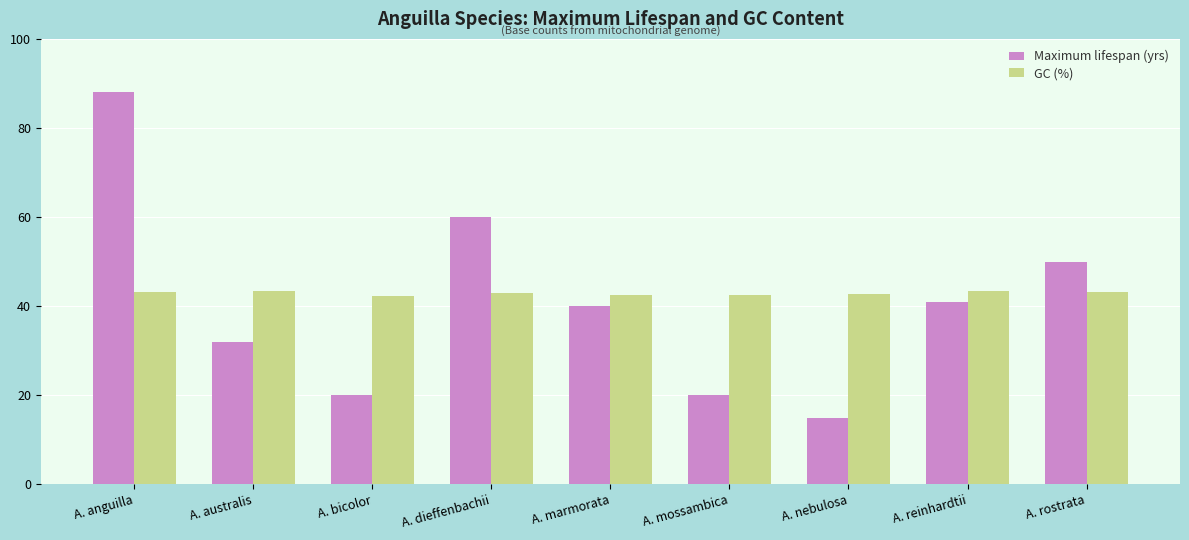

List the series in order of their peak value, lowest first.

GC (%), Maximum lifespan (yrs)